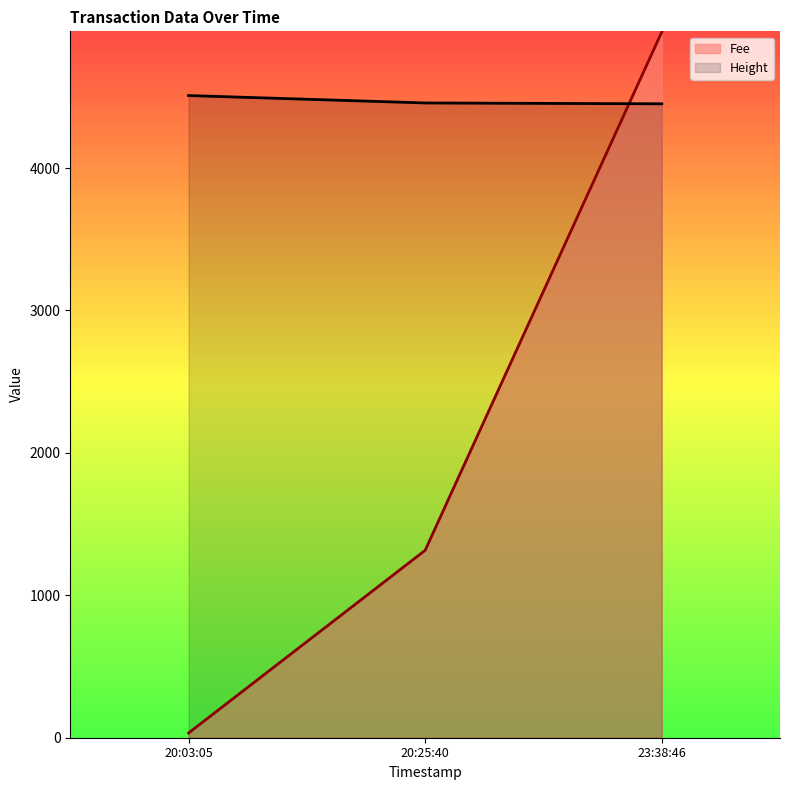

At how many categories does at least one series exceed 1810?

3